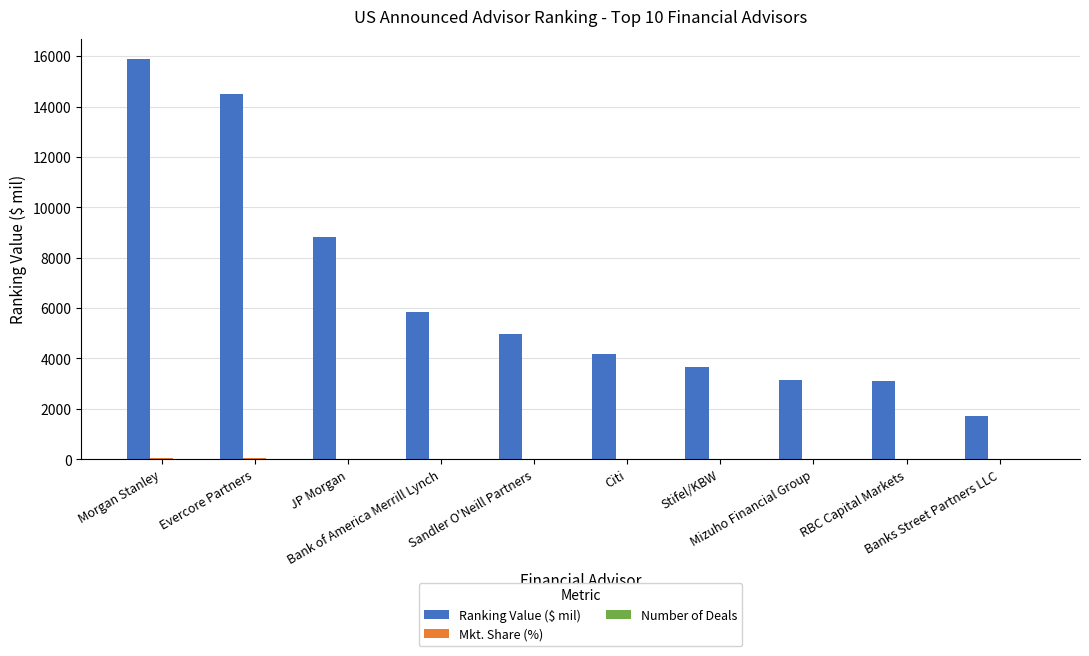

What is the sum of all Ranking Value ($ mil) values?

65825.3